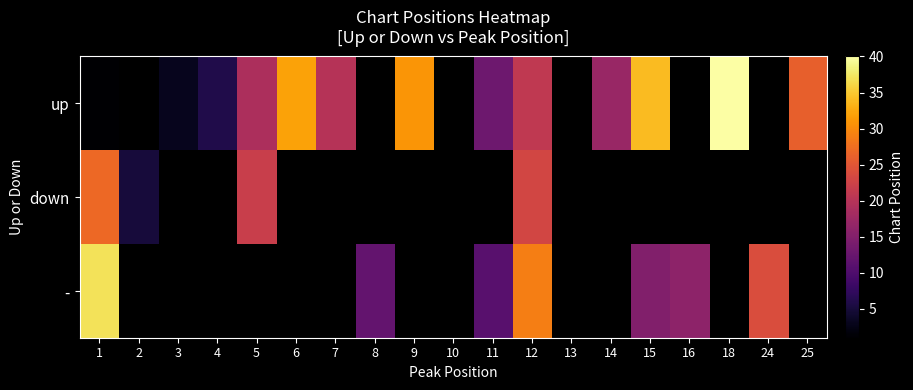

The up series shows 6.0 at 4. True or false?

True